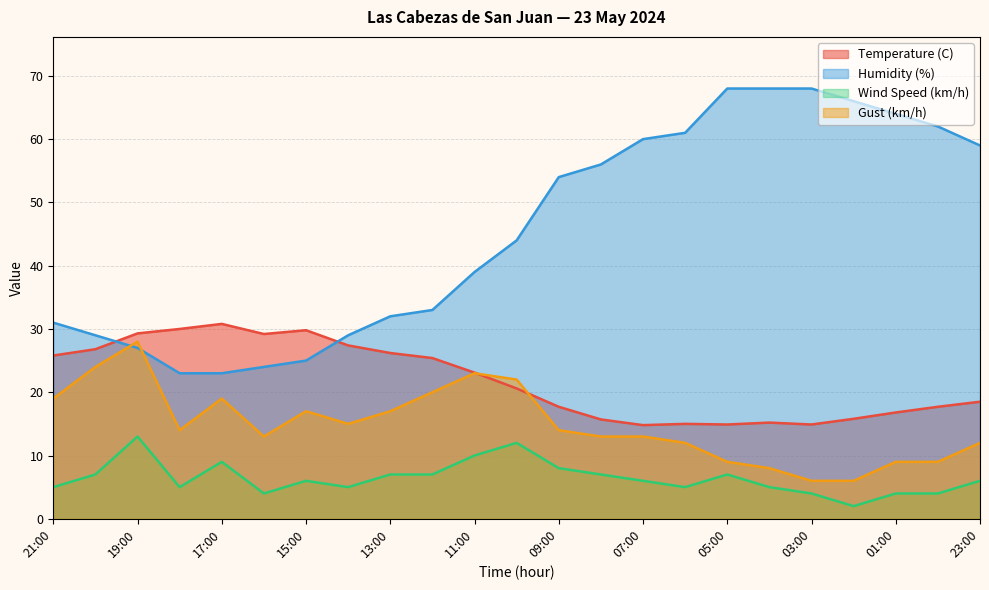

Where does the Wind Speed (km/h) series first go above 6?

20:00